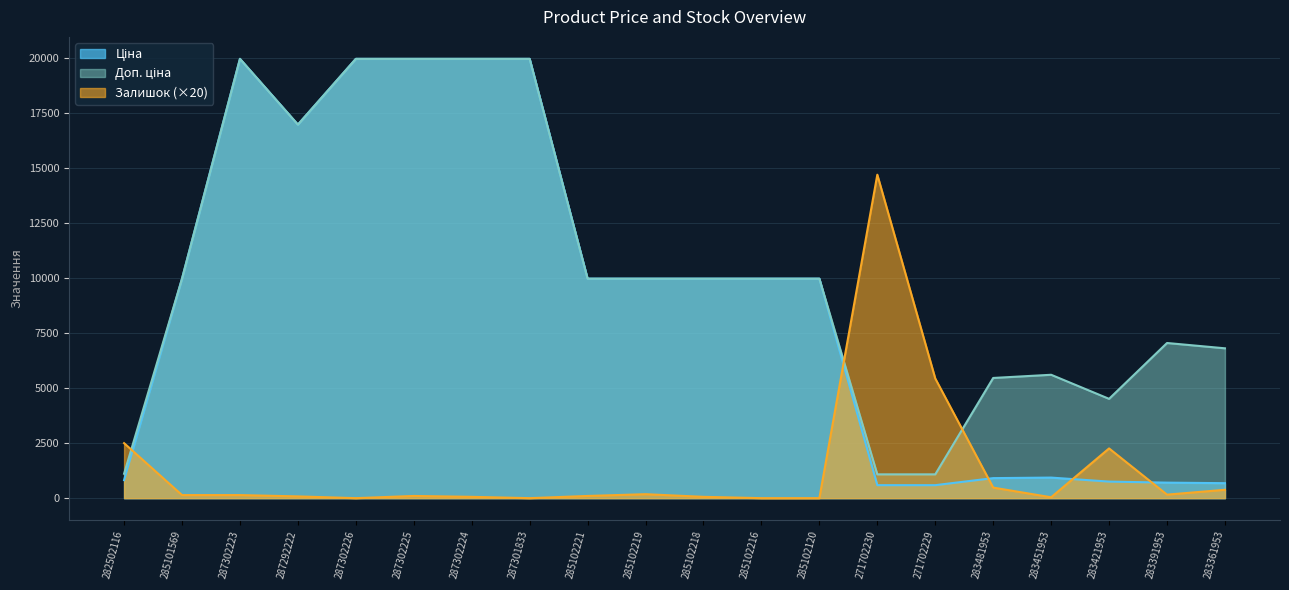

How many interior local peaks does the Ціна series have?

2